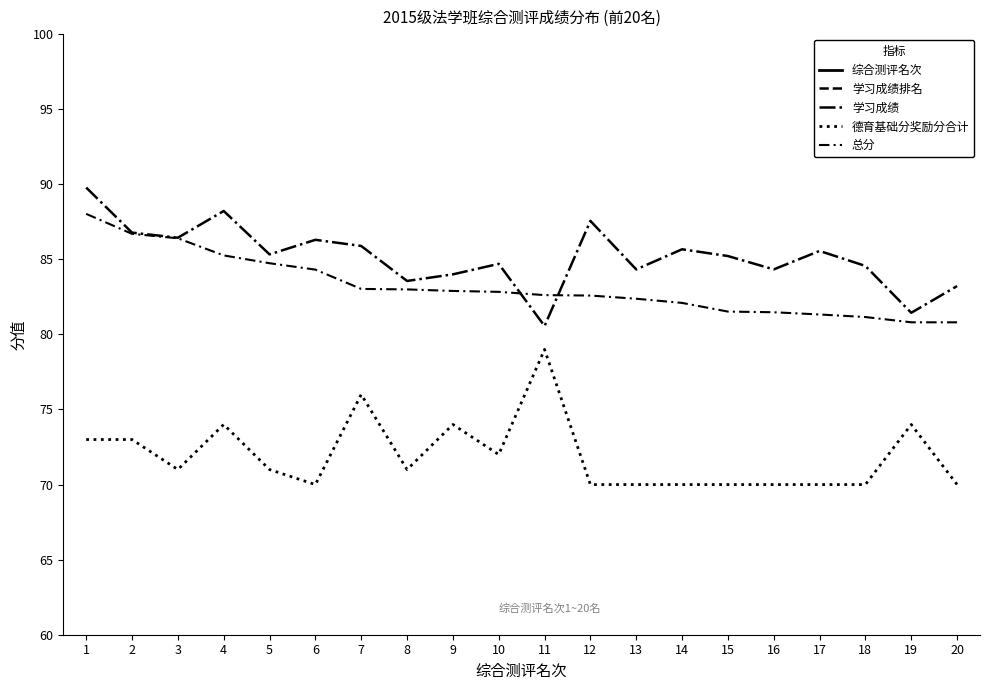

What is the total value across all series at 17?

262.9